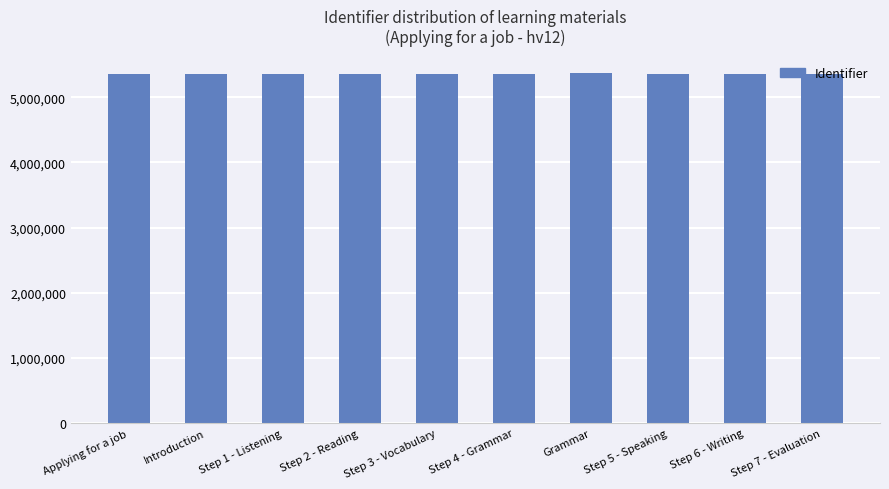

What is the value of the 4th bar from the left?

5359032